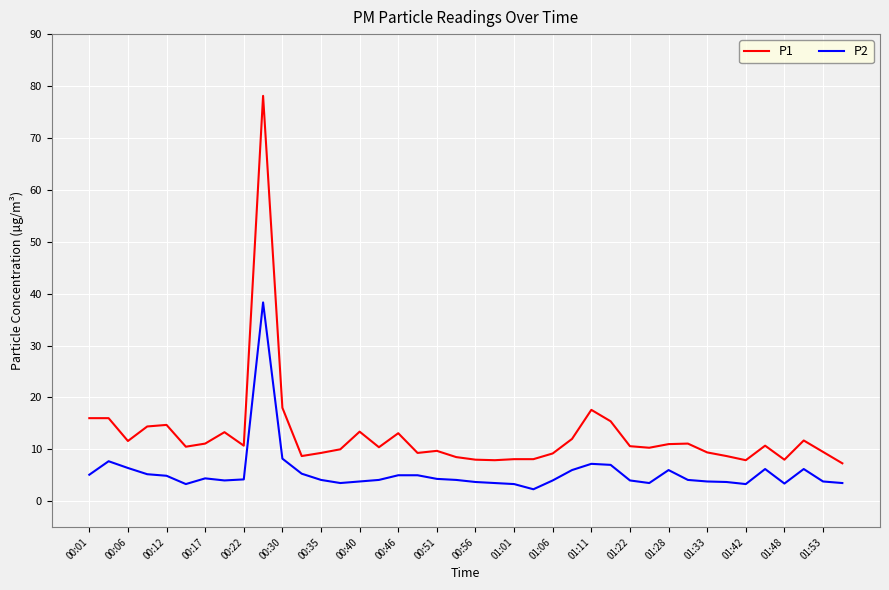

True or false: P2 and P1 cross at least once.

False